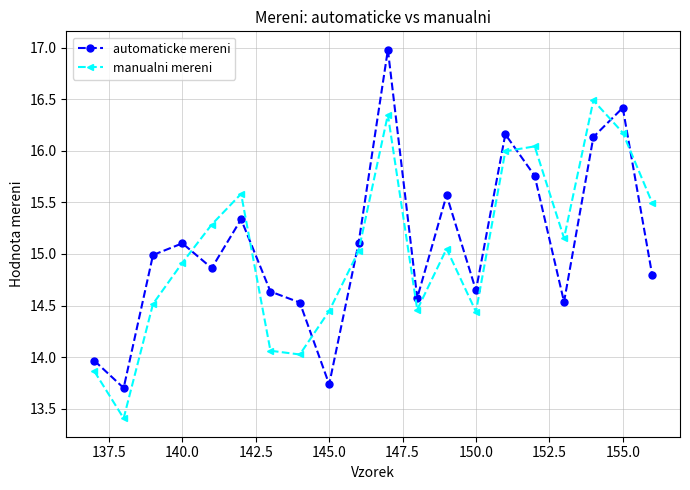

In automaticke mereni, how many points are lower than both neighbors (excluding endpoints)?

6